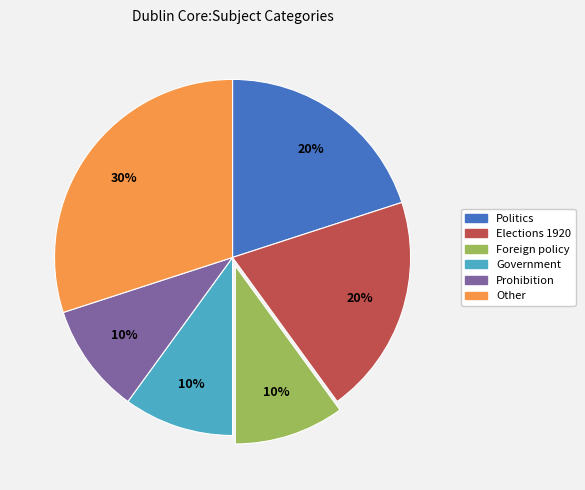

What percentage is the Elections 1920 slice, to the nearest percent?

20%